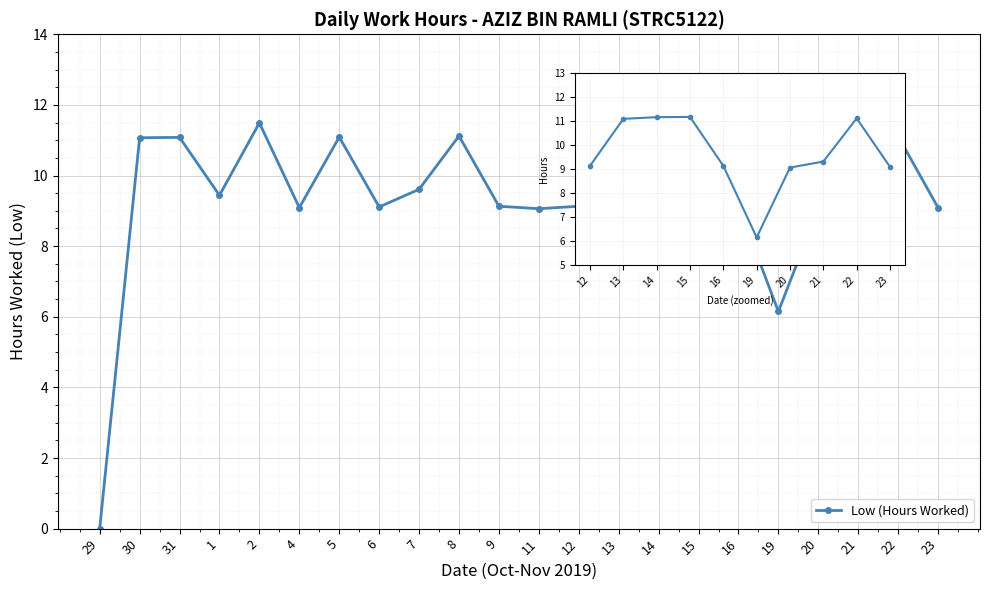

What is the average value?

9.6